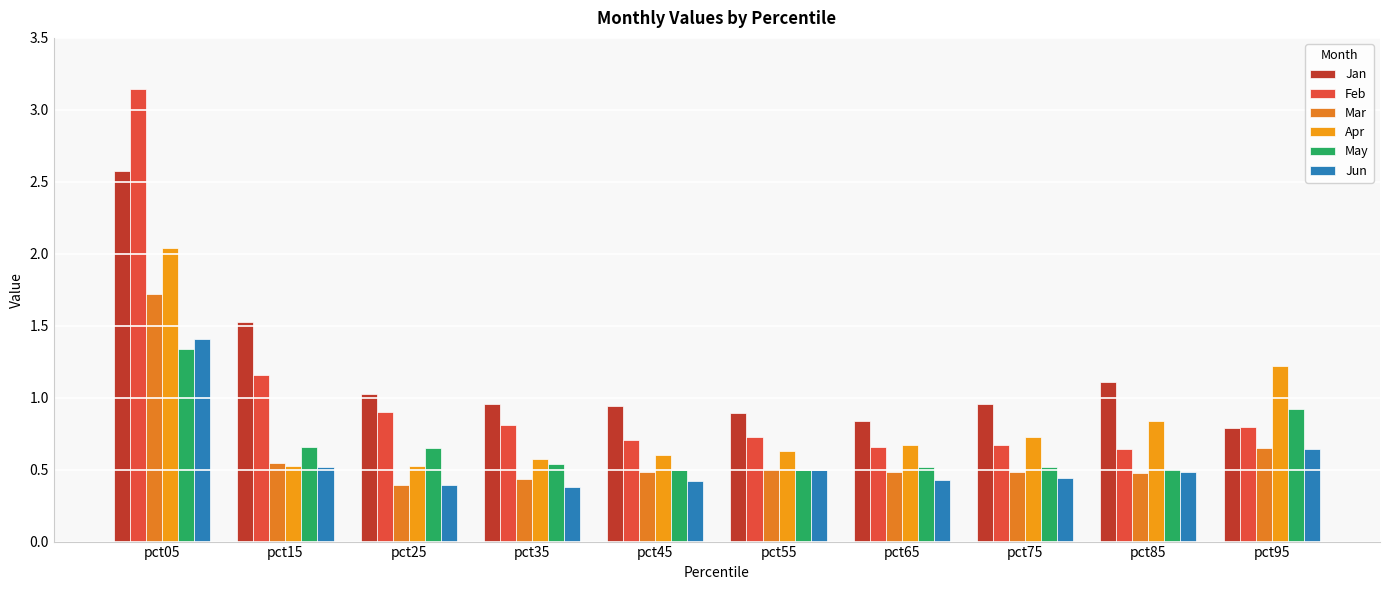

The value of Jun at pct75 is 0.1. True or false?

False